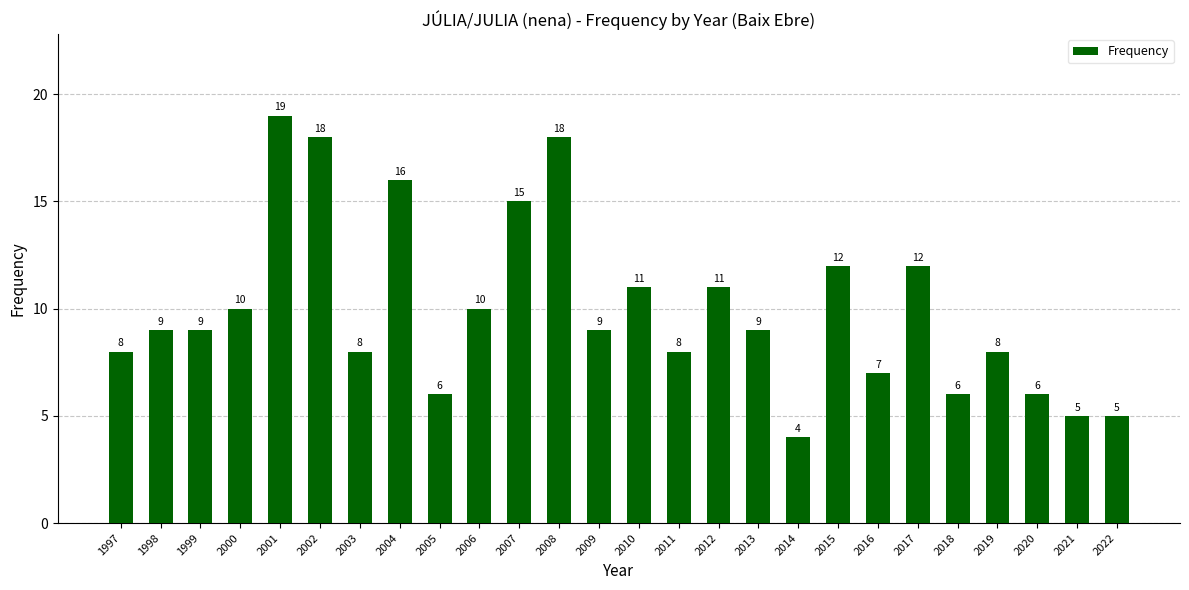

Is it true that the value at 1997 is 8?

True